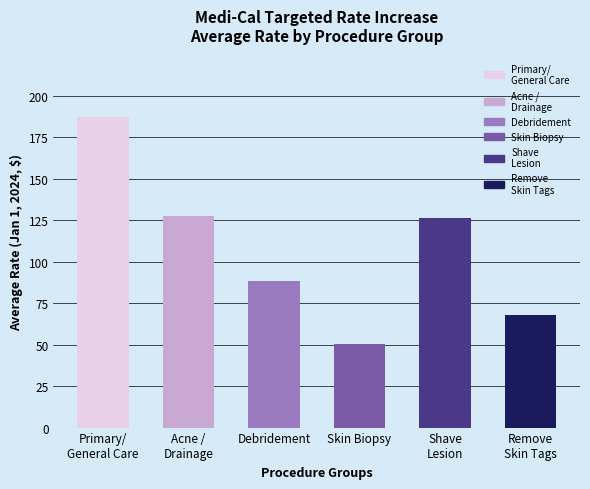

What is the ratio of the value at Acne /
Drainage to the value at Skin Biopsy?

2.5